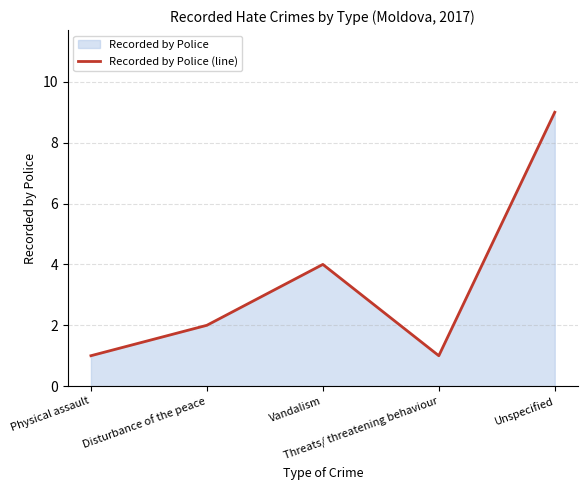

List the labels in order of value, smallest first.

Physical assault, Threats/ threatening behaviour, Disturbance of the peace, Vandalism, Unspecified